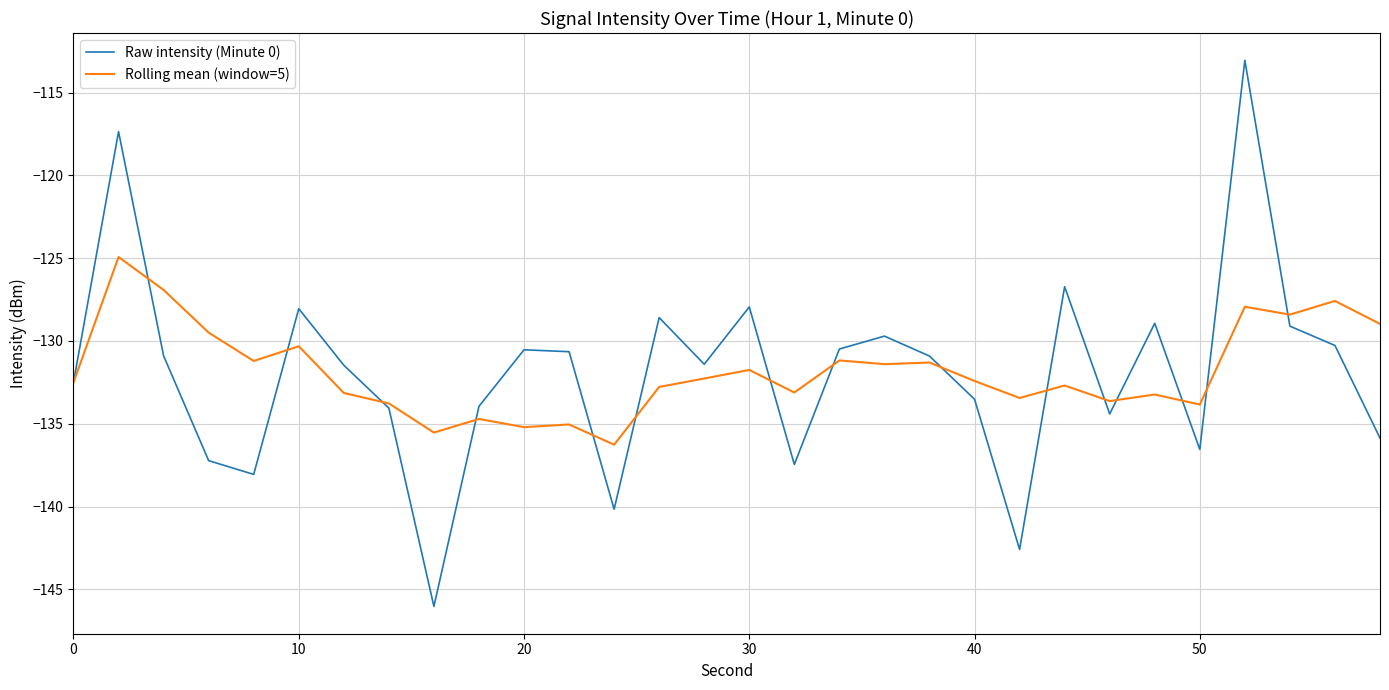

Which series has the widest spread of values?

Raw intensity (Minute 0)